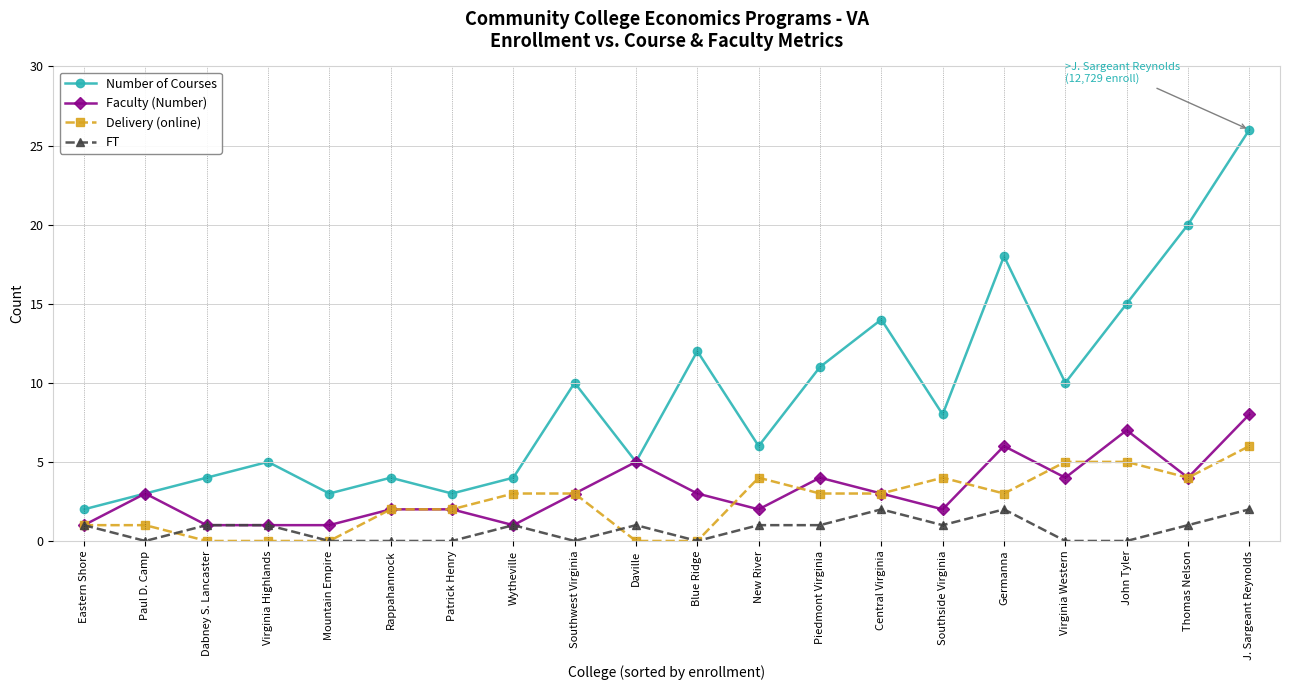

What are all the series names shown in the legend?

Number of Courses, Faculty (Number), Delivery (online), FT